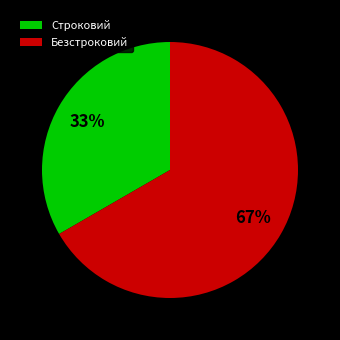

The Безстроковий slice represents 59% of the pie. True or false?

False